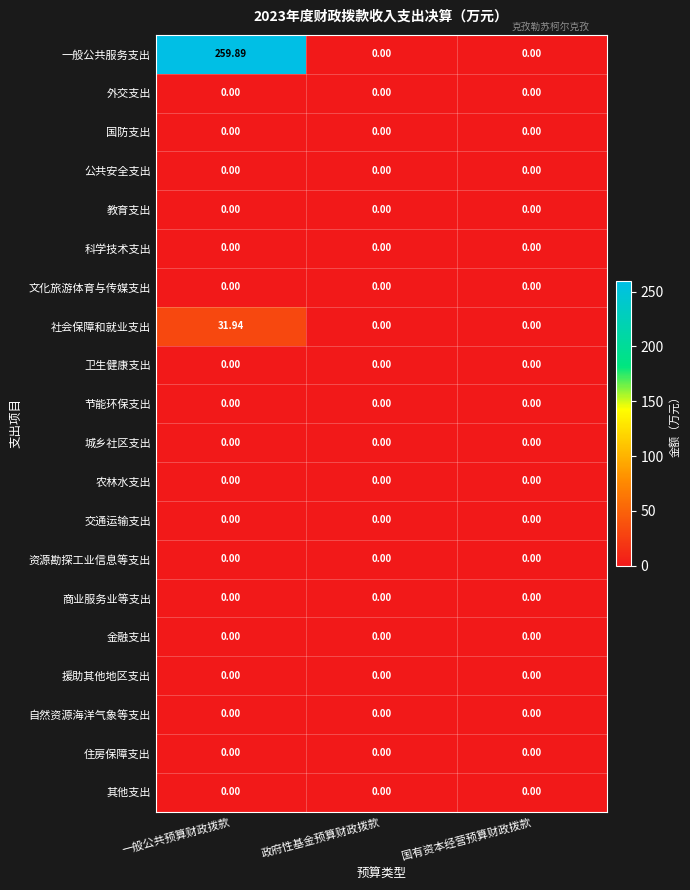

At how many categories does at least one series exceed 214?

1